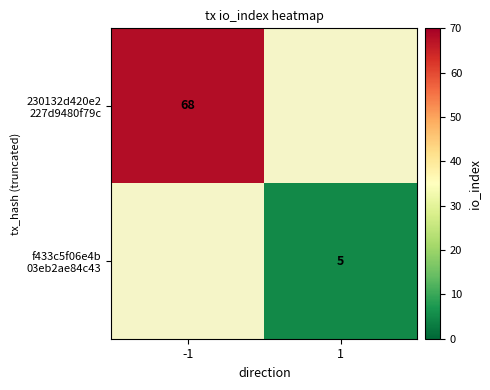

Between -1 and 1, which is larger?

-1